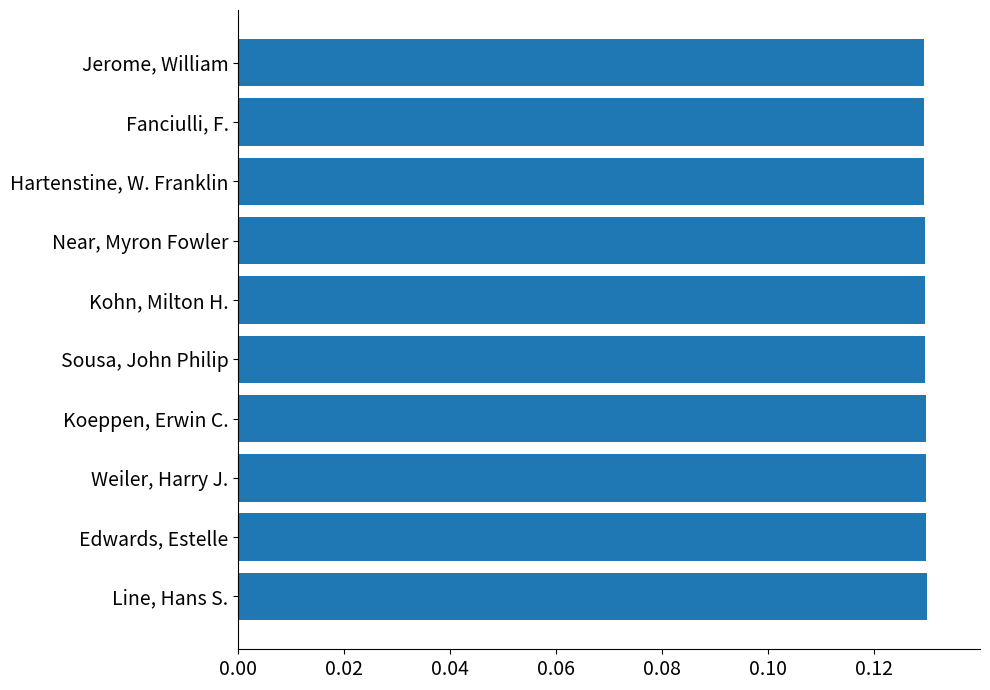

List the labels in order of value, smallest first.

Jerome, William, Fanciulli, F., Hartenstine, W. Franklin, Near, Myron Fowler, Kohn, Milton H., Sousa, John Philip, Koeppen, Erwin C., Weiler, Harry J., Edwards, Estelle, Line, Hans S.